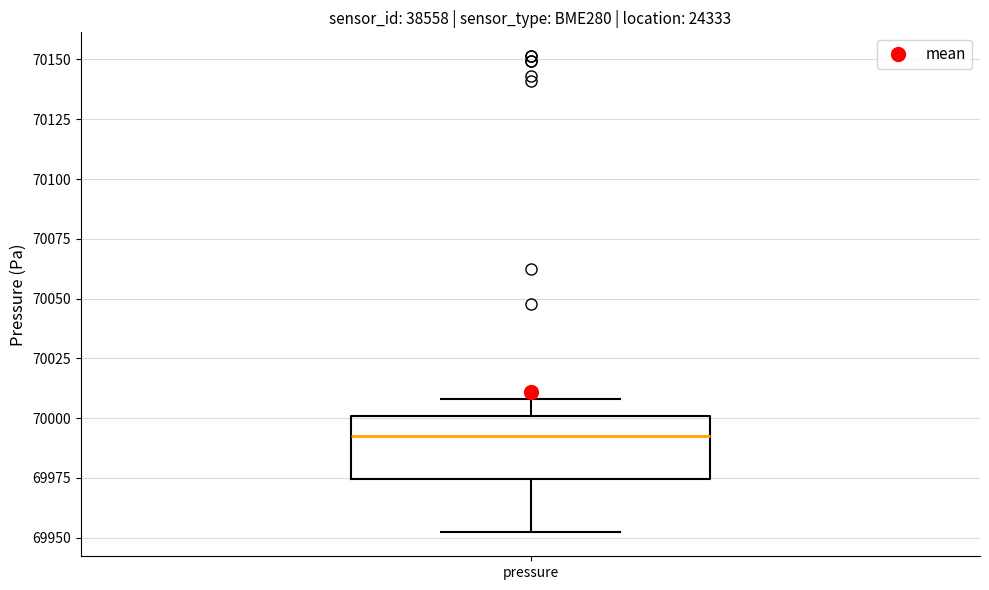

Where does the median line of the box for pressure sit on the y-axis? The values are not printed on the chart, so give them approximately, as read against the axis.

69995